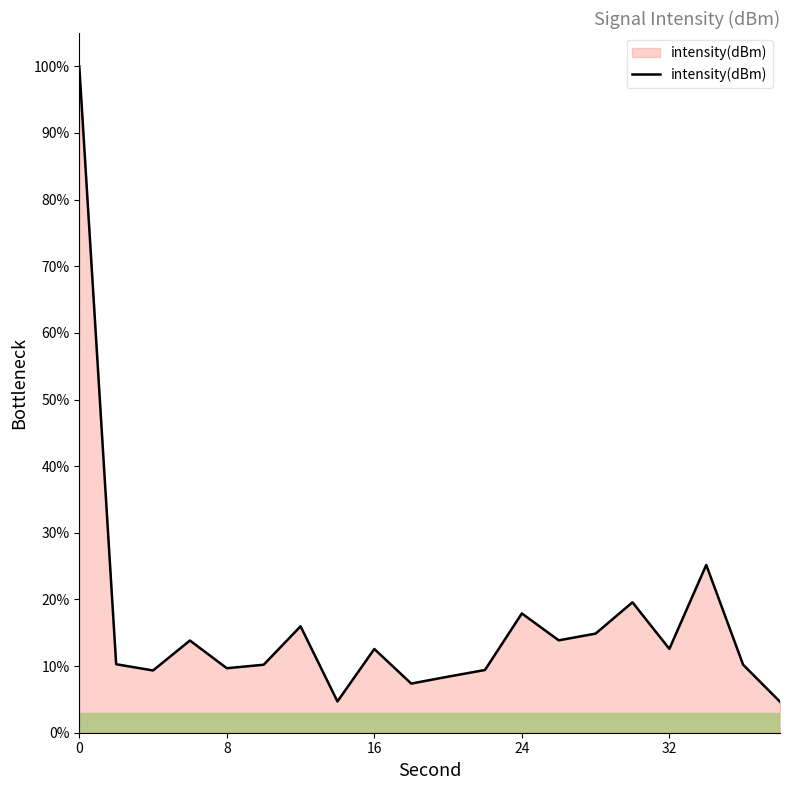

How many lines are shown in the chart?

1